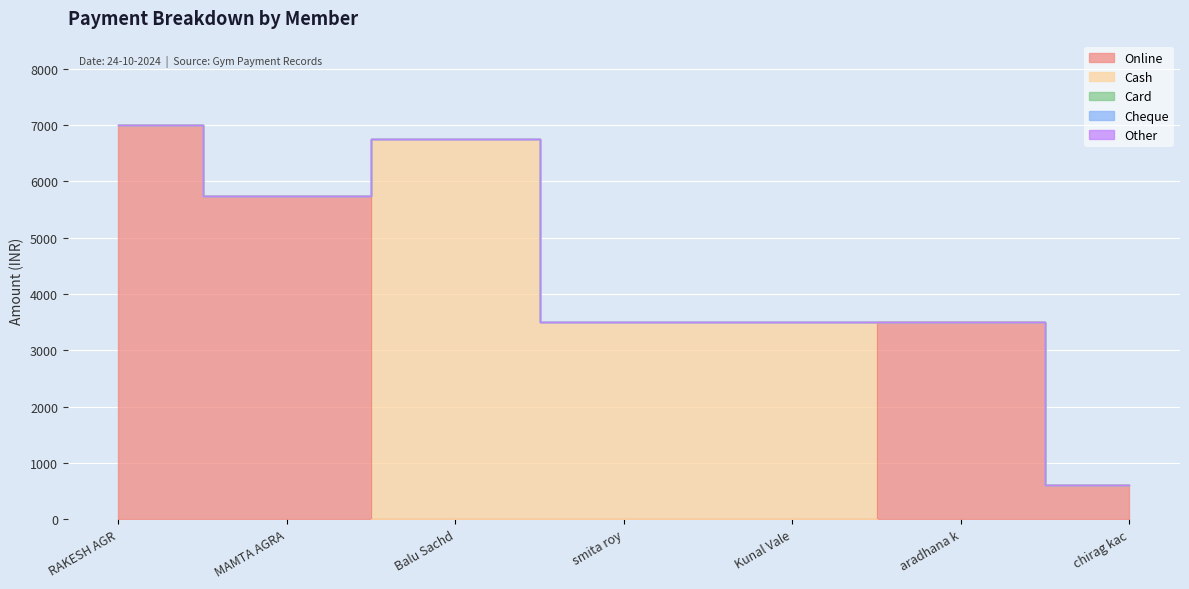

True or false: Online has more than 2 interior local peaks.

False